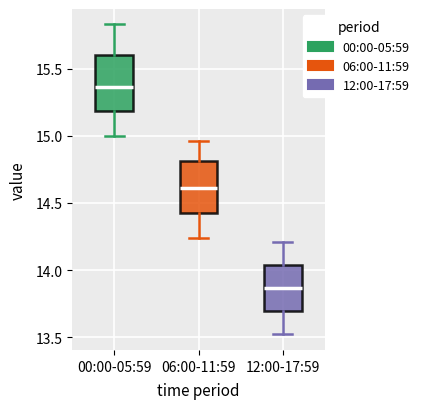

Where is the lower edge of the box for 00:00-05:59 on the y-axis? The values are not printed on the chart, so give them approximately, as read against the axis.

15.20